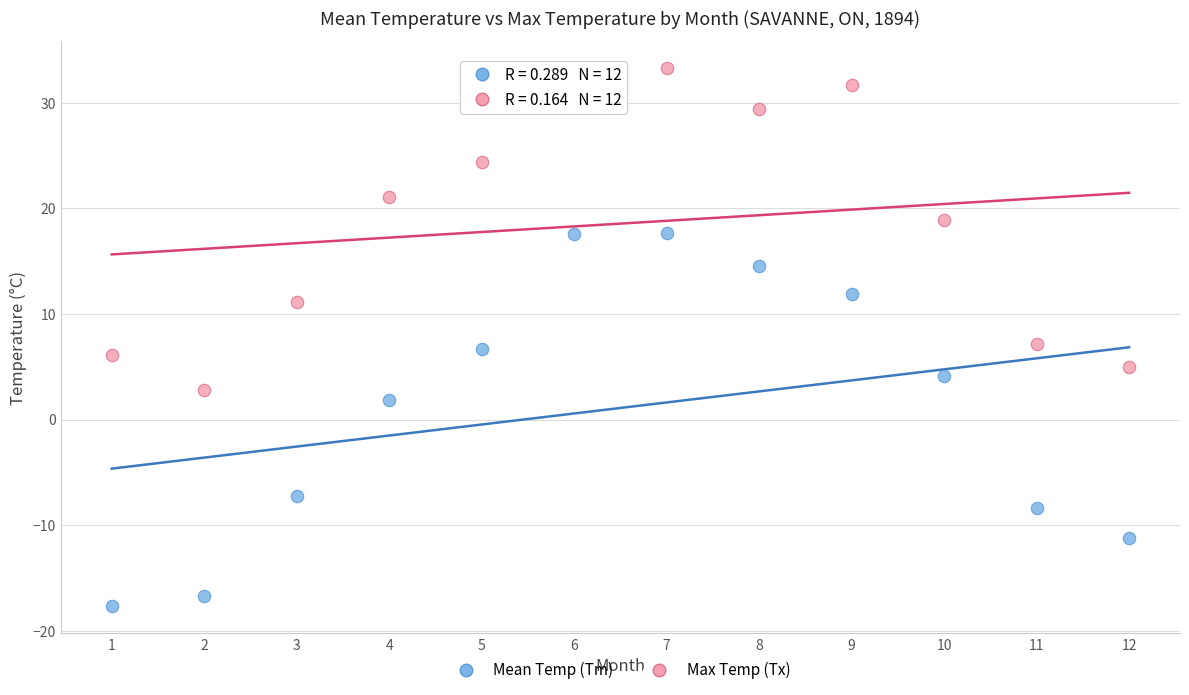

In the Mean Temp (Tm) series, what Y value is closest to 0?

1.9